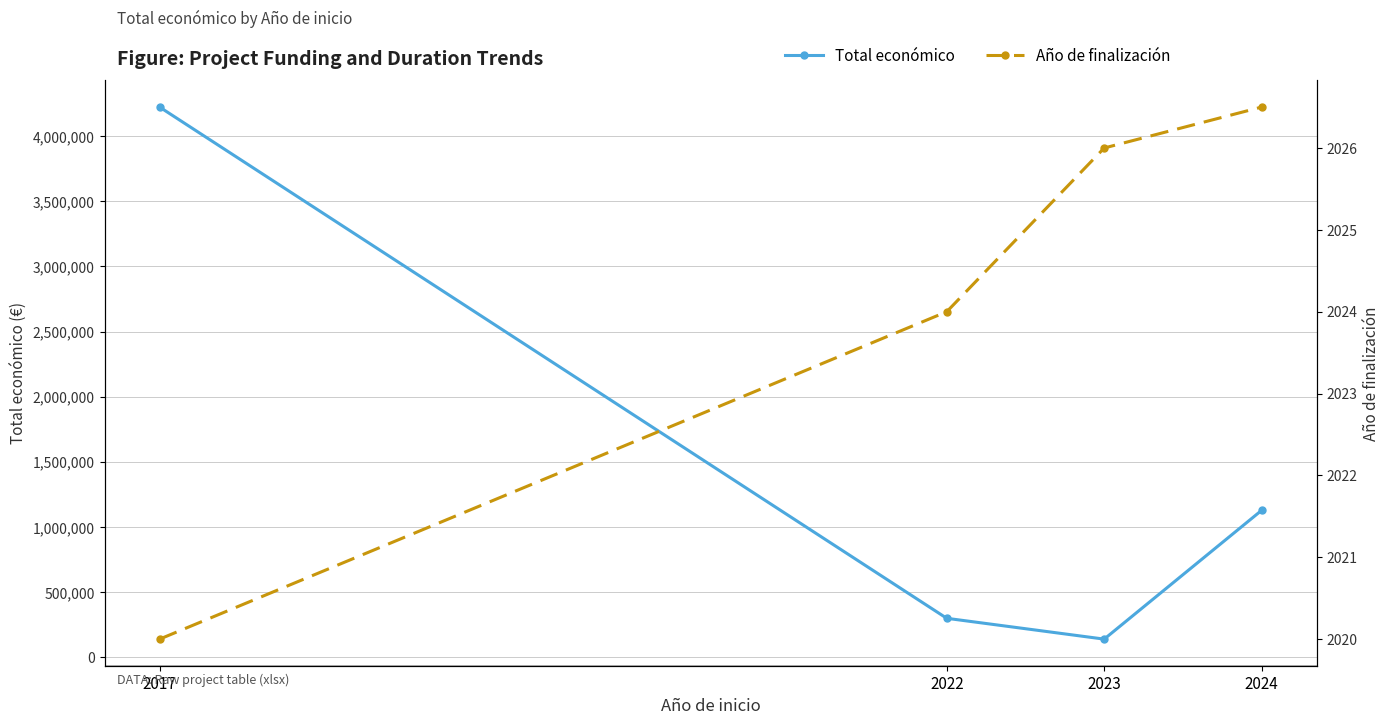

Does the chart have visible grid lines?

Yes